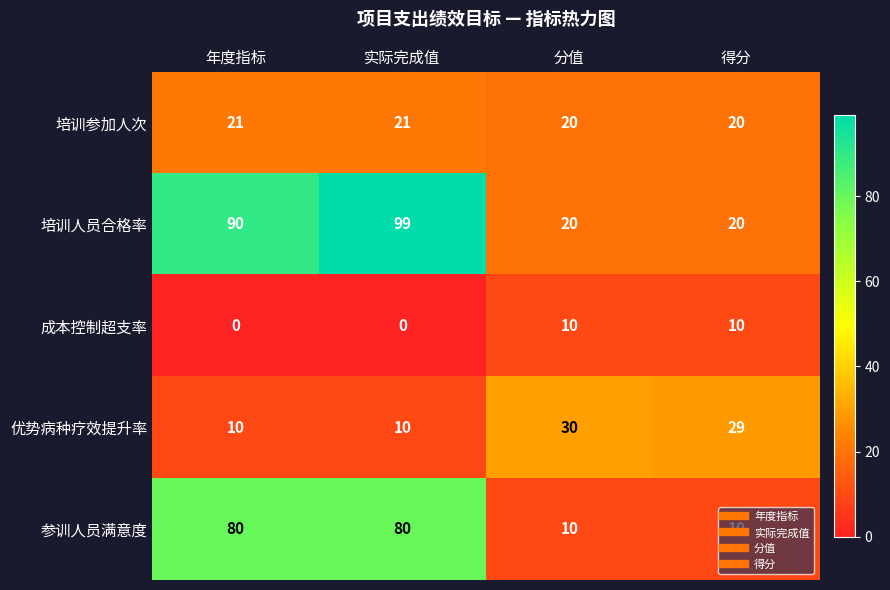

What is the difference between the highest and lowest values at 得分?

19